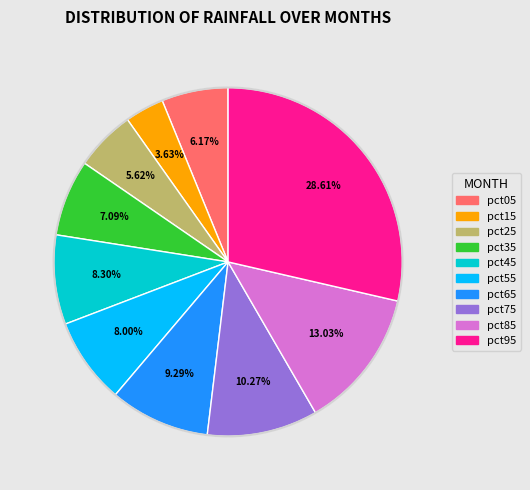

True or false: pct95 accounts for 29% of the total.

True